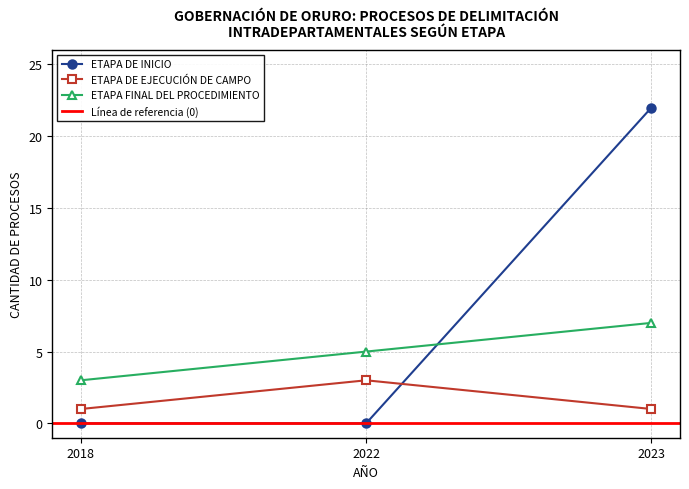

Between 2018 and 2022, which series saw the biggest shift?

ETAPA DE EJECUCIÓN DE CAMPO